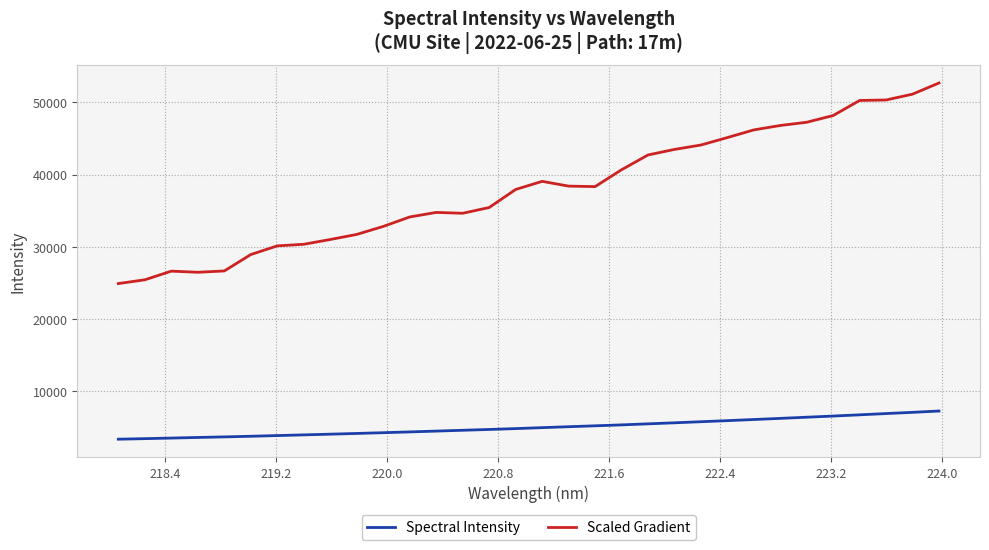

What is the minimum value for Scaled Gradient?

24915.3